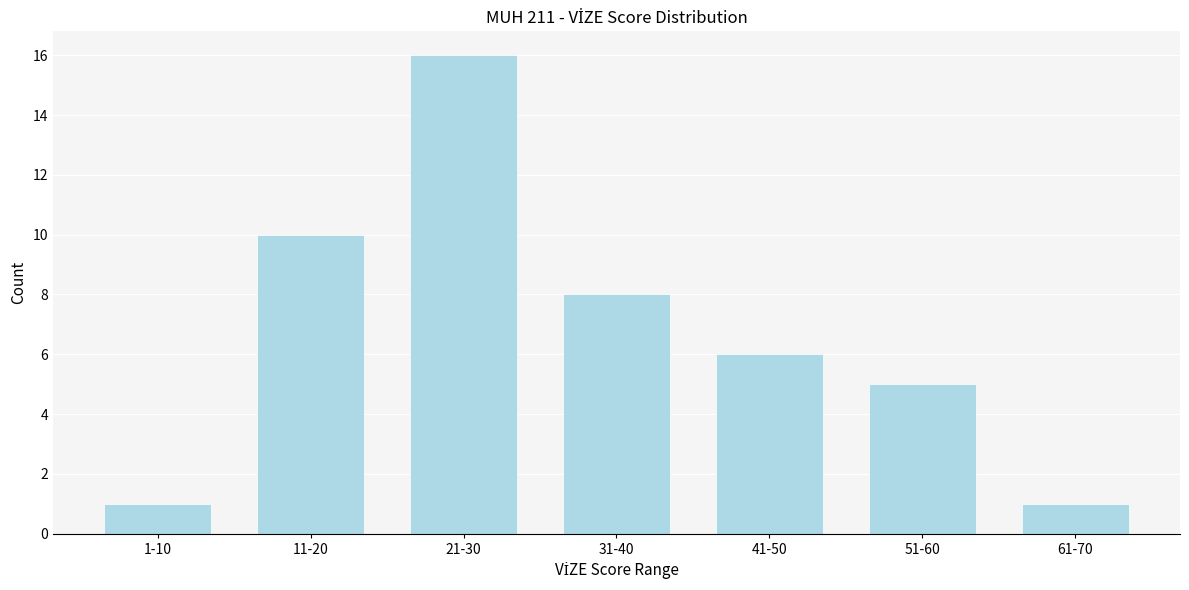

Reading left to right, extract all data points from this chart.

1-10=1	11-20=10	21-30=16	31-40=8	41-50=6	51-60=5	61-70=1